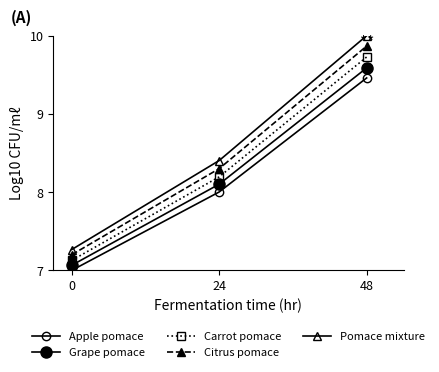

What is the difference between the highest and lowest values at 48?

0.5